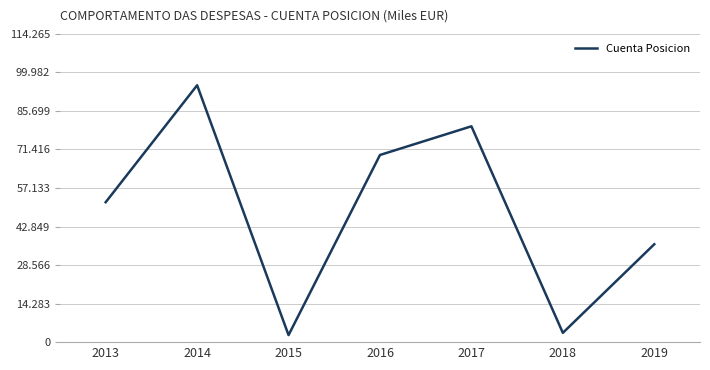

Which label corresponds to the largest value in the chart?

2014